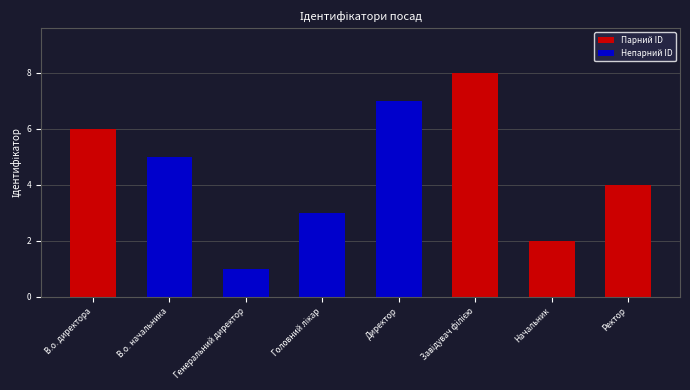

What is the difference between the maximum and minimum values?

7